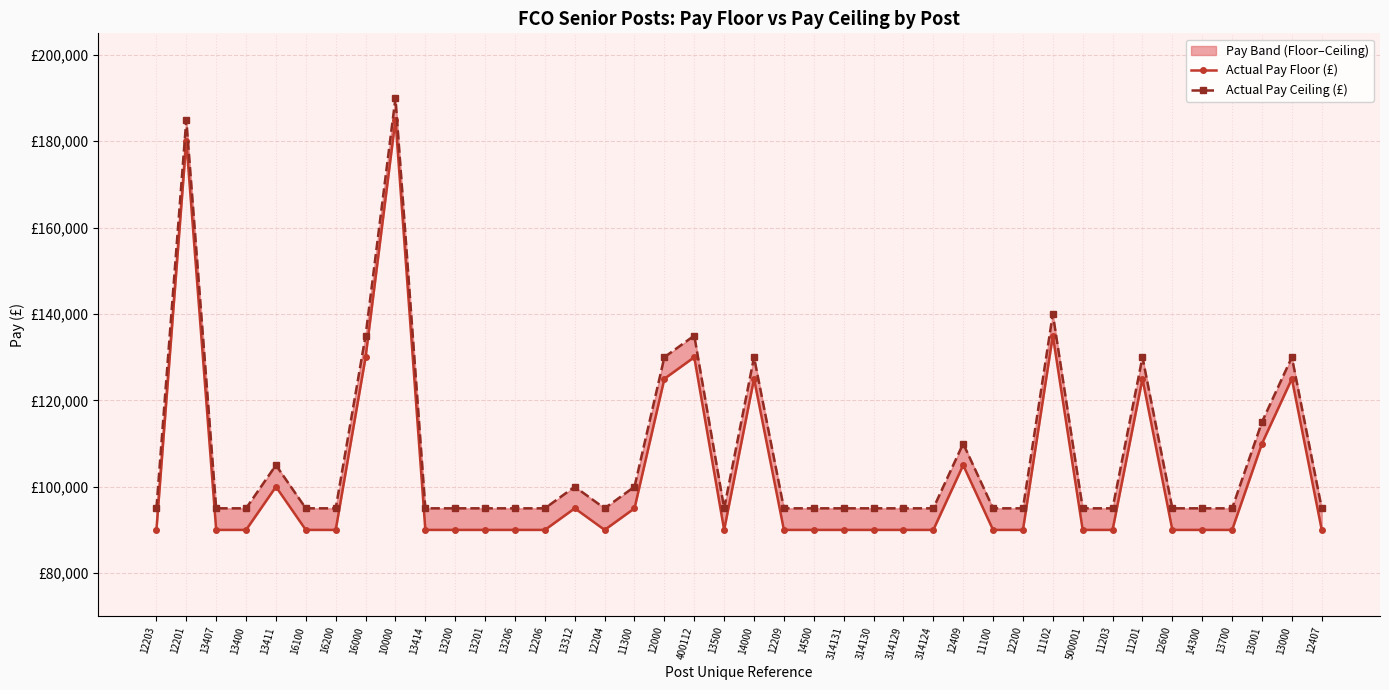

What is the total value across all series at 12200?

184999